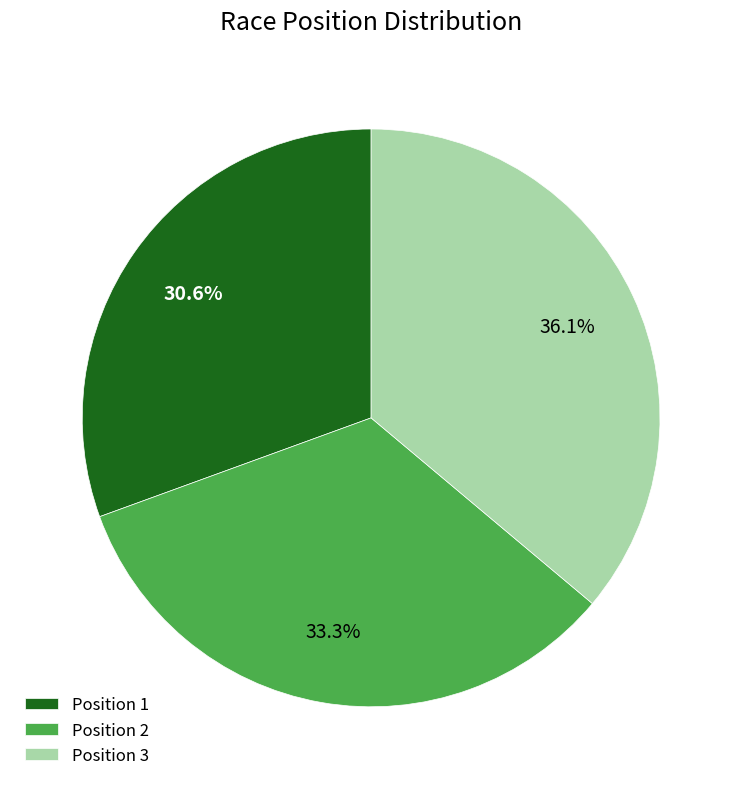

How many slices are in this pie chart?

3